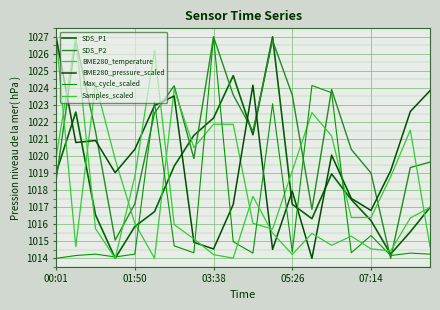

How many lines are shown in the chart?

6